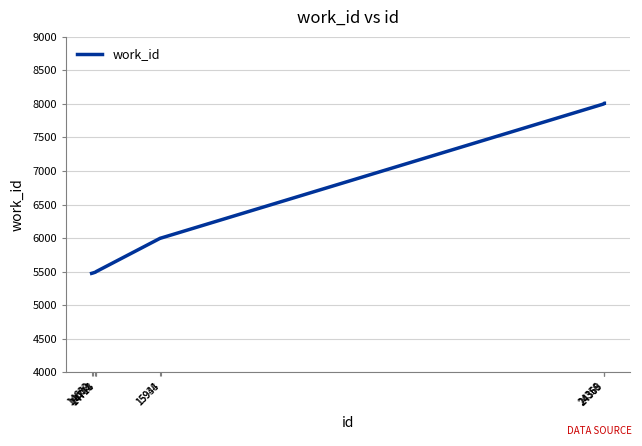

What is the greatest value displayed?

8011